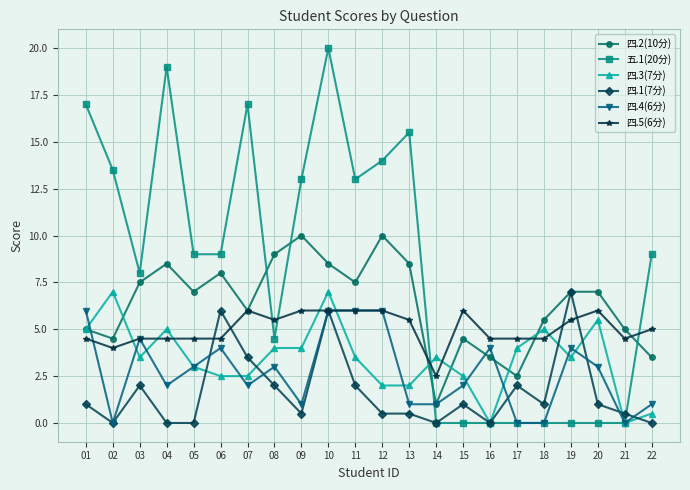

What is the sum of the 四.4(6分) values at 13 and 02?

1.0